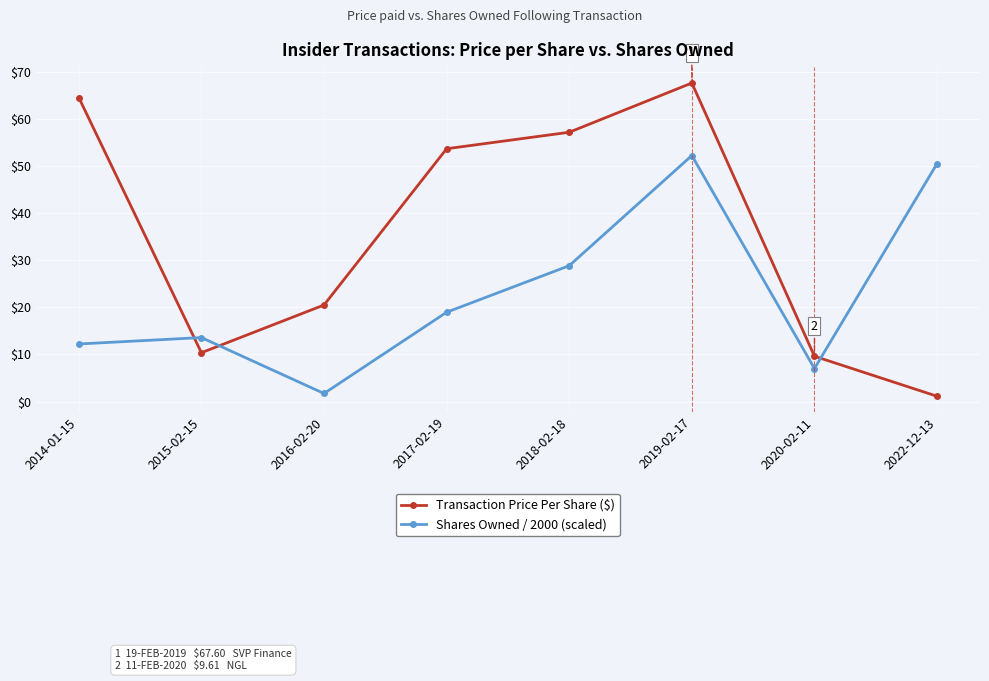

What is the difference between the maximum and minimum values in the Shares Owned / 2000 (scaled) series?

50.5